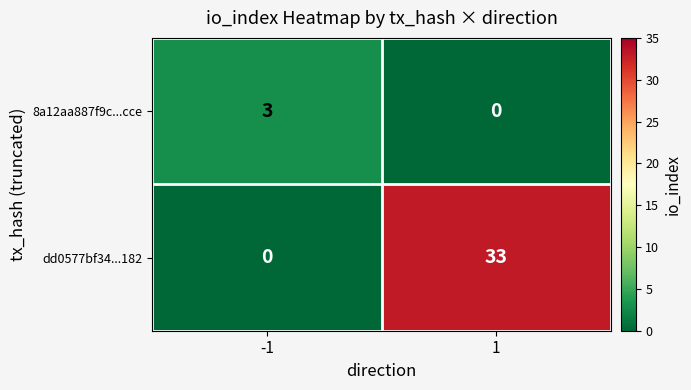

At which category is the sum across all series the highest?

1